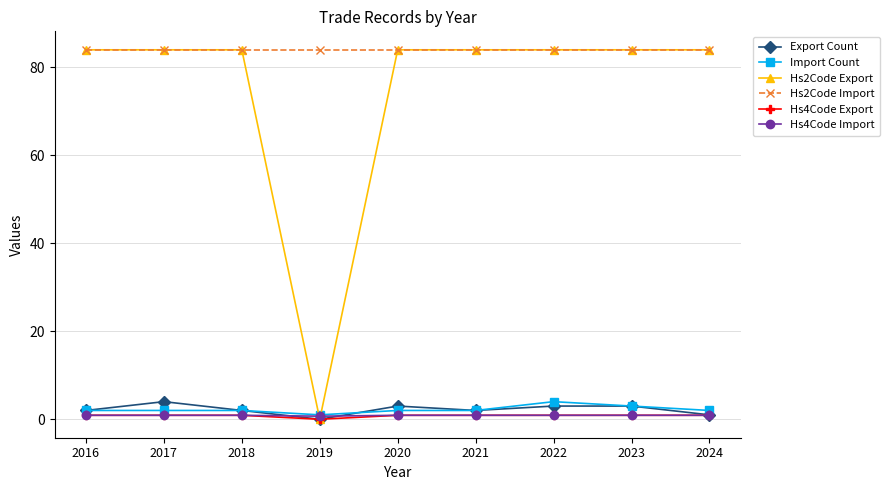

Is the value of Hs2Code Export at 2018 greater than the value of Import Count at 2021?

Yes